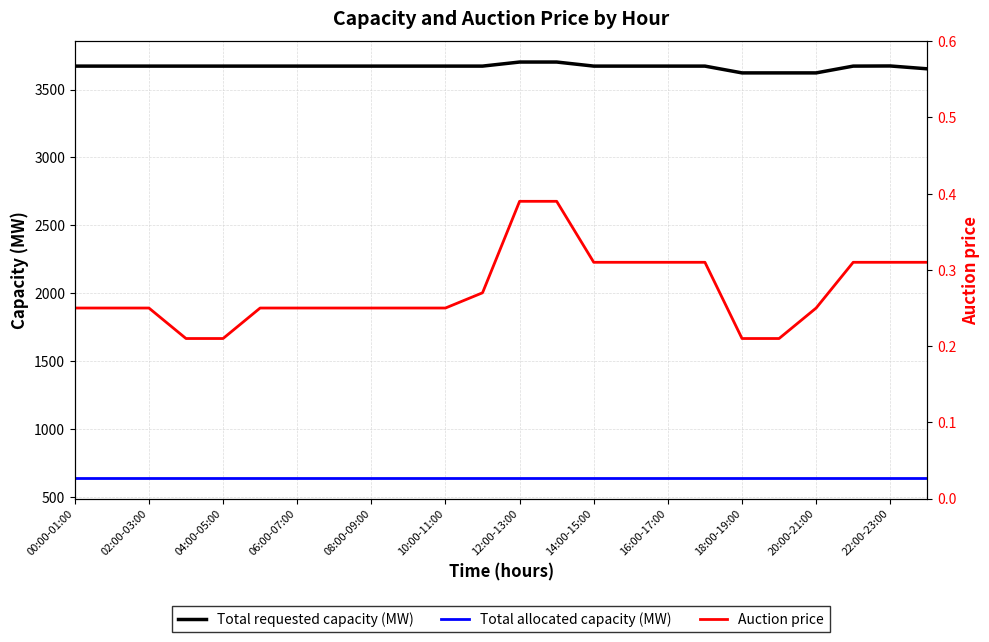

What is the difference between the second highest and second lowest values in the Auction price series?

0.2